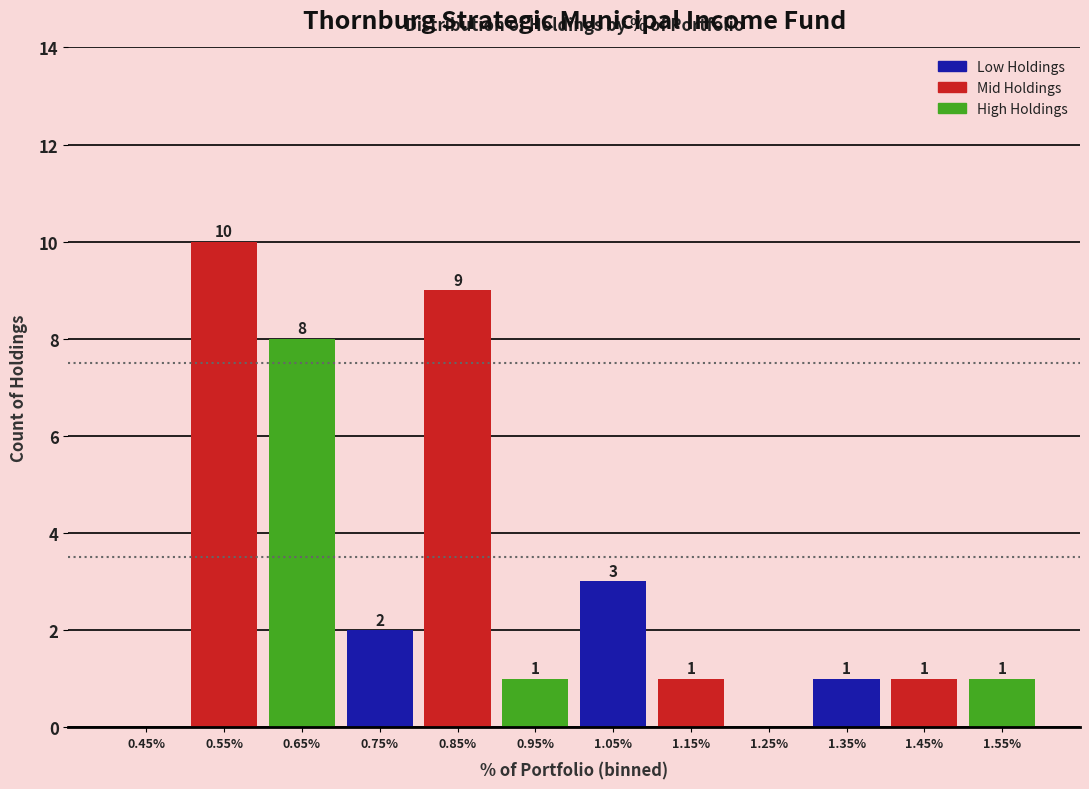

Reading left to right, what are all the values shown in this chart?

0.45%=0	0.55%=10	0.65%=8	0.75%=2	0.85%=9	0.95%=1	1.05%=3	1.15%=1	1.25%=0	1.35%=1	1.45%=1	1.55%=1